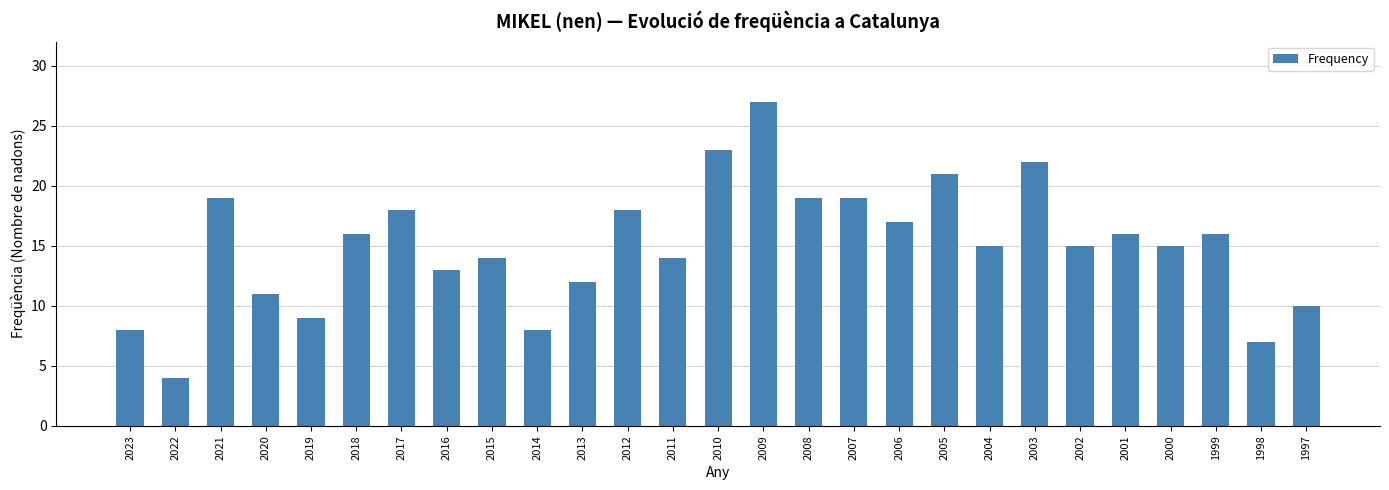

Which label corresponds to the smallest value in the chart?

2022